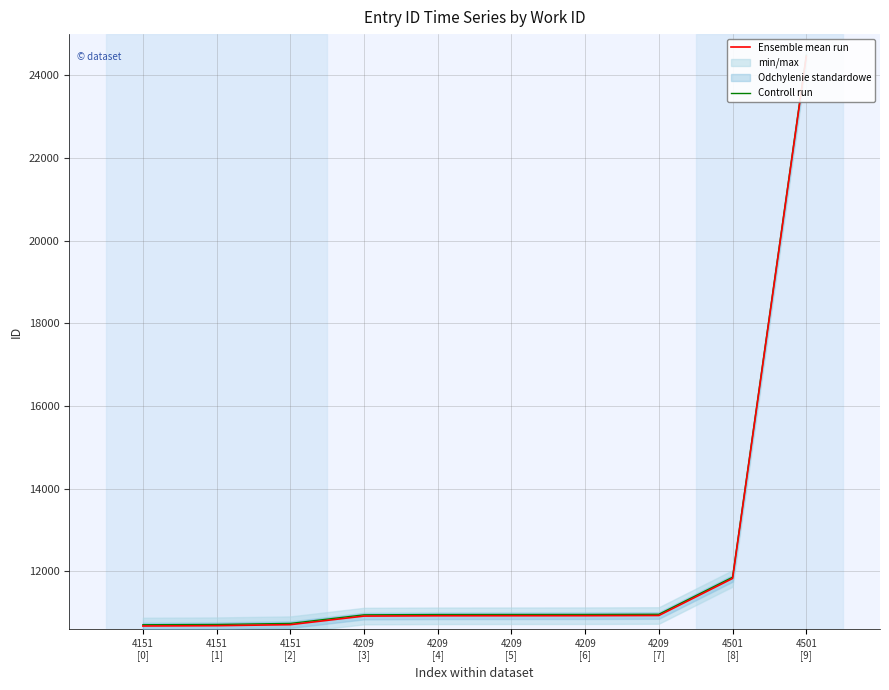

What is the maximum value for Ensemble mean run?

24460